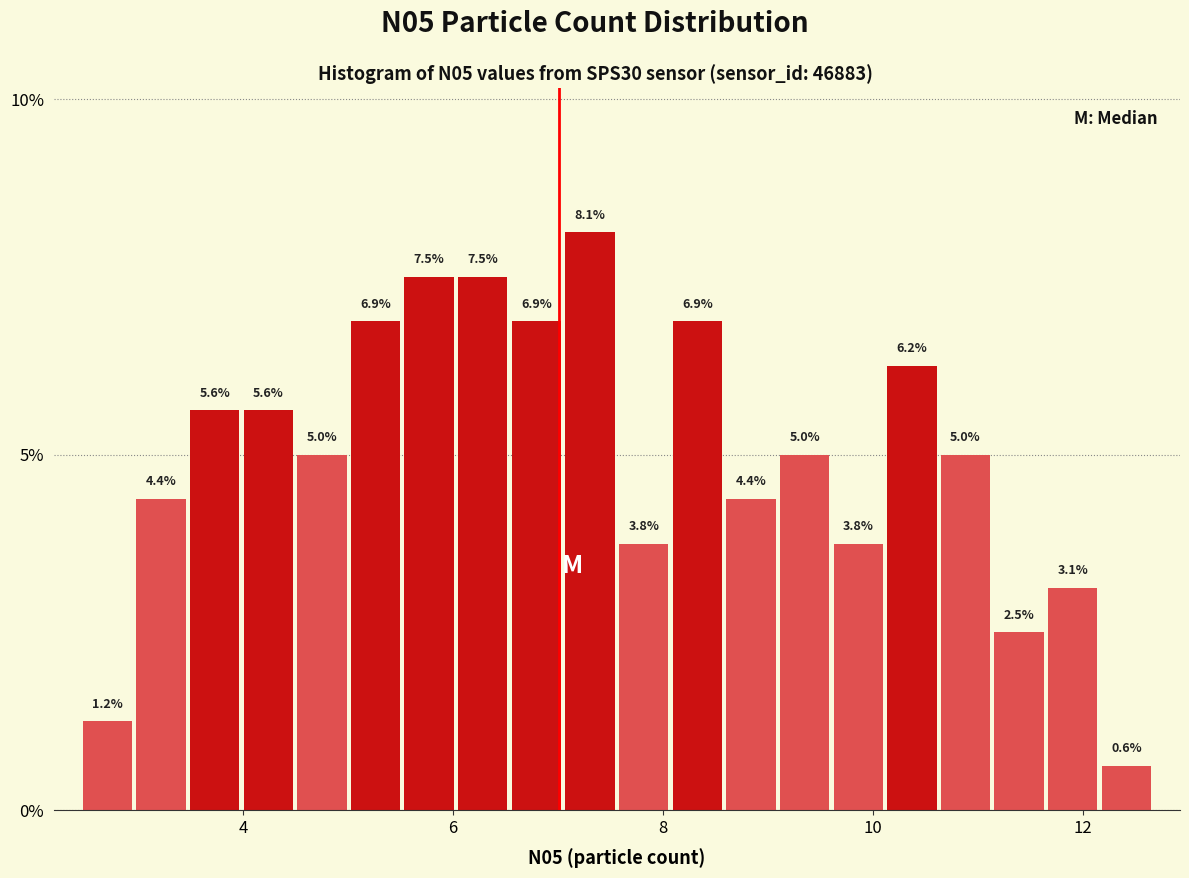

Around what value on the x-axis is the tallest bar? Give the approximate position of its centre, as read against the axis.

7.4